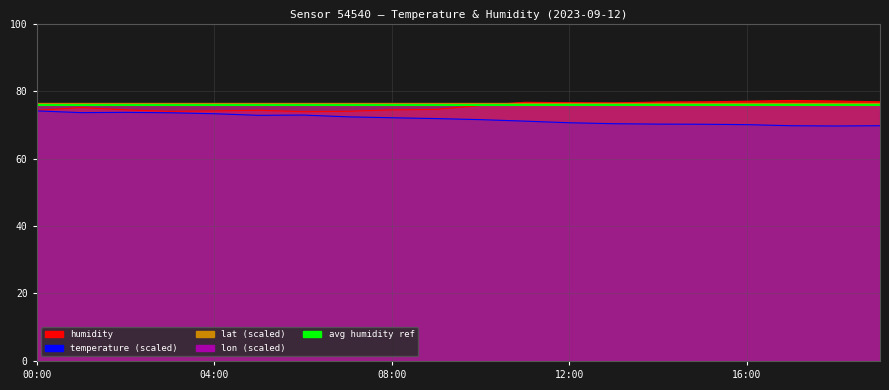

In temperature, how many points are higher than both neighbors (excluding endpoints)?

2